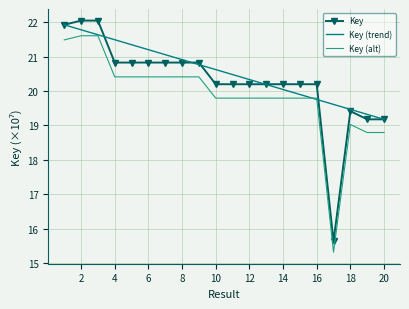

What is the minimum value shown in the chart?

15.3